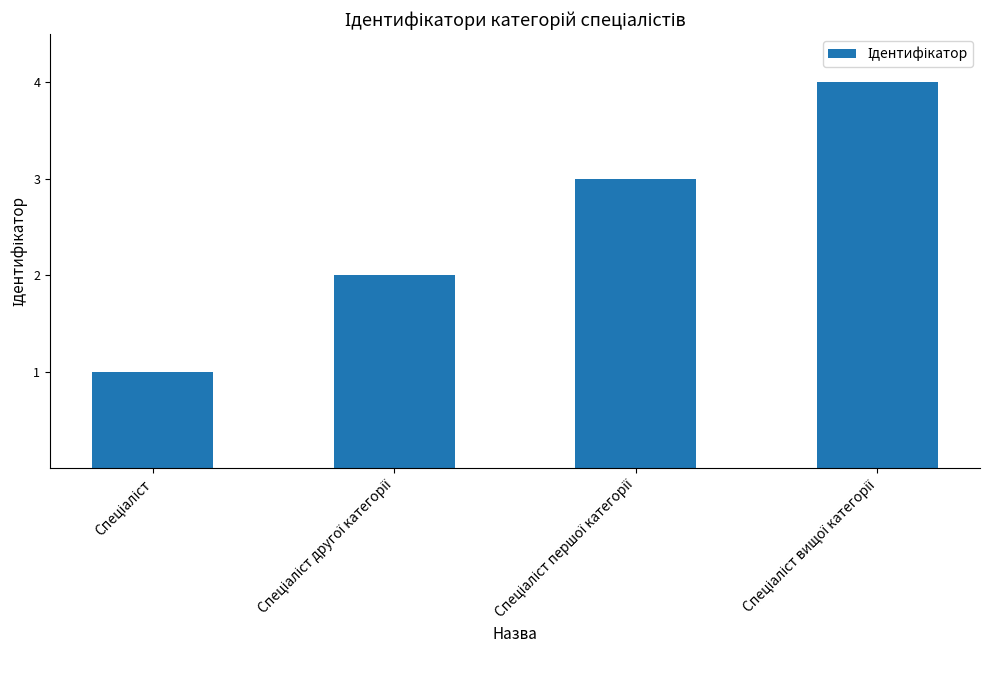

What is the sum of all values?

10